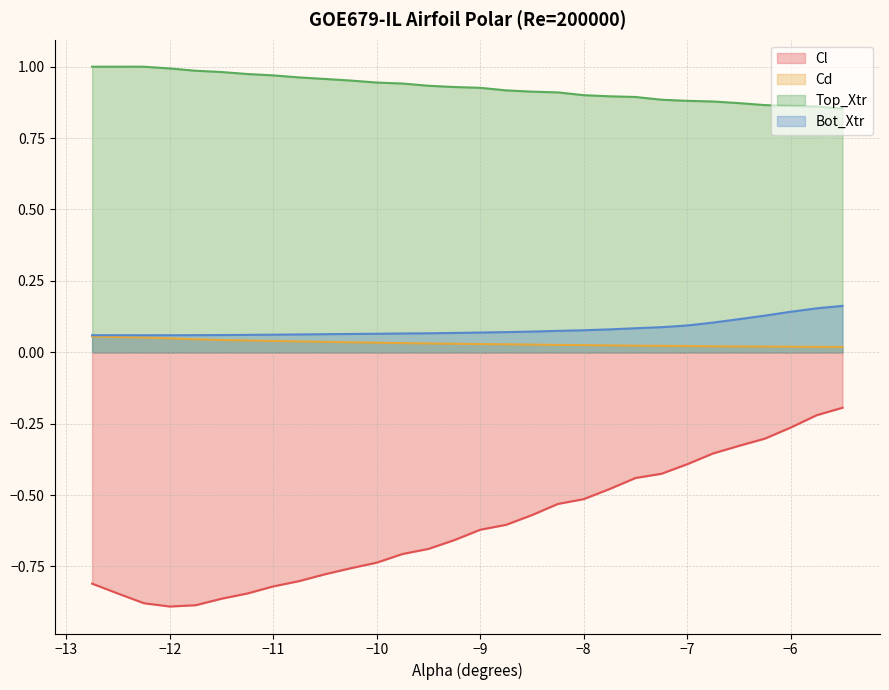

Which series has the widest spread of values?

Cl